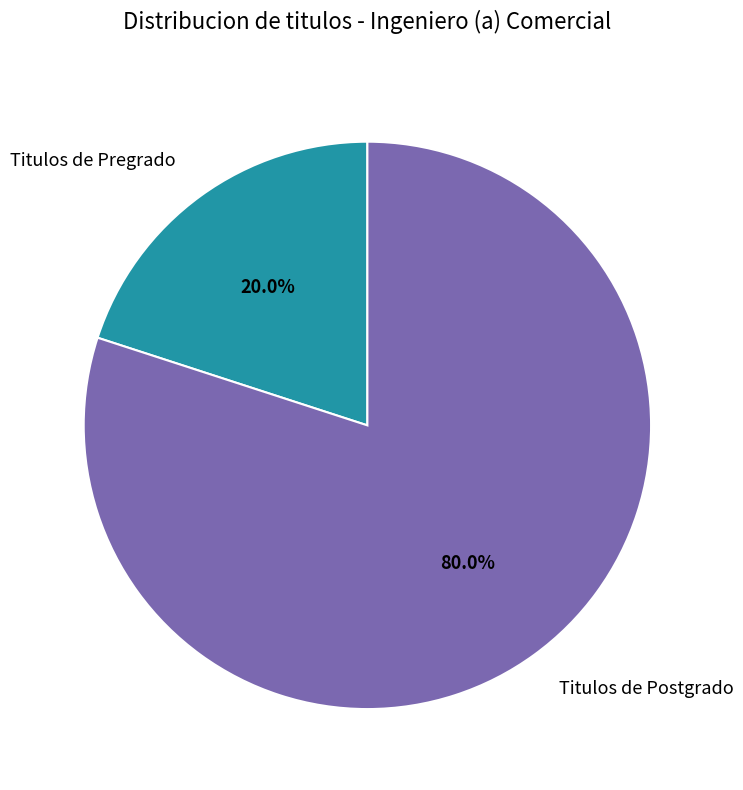

How much of the chart is everything except Titulos de Pregrado?

80.0%